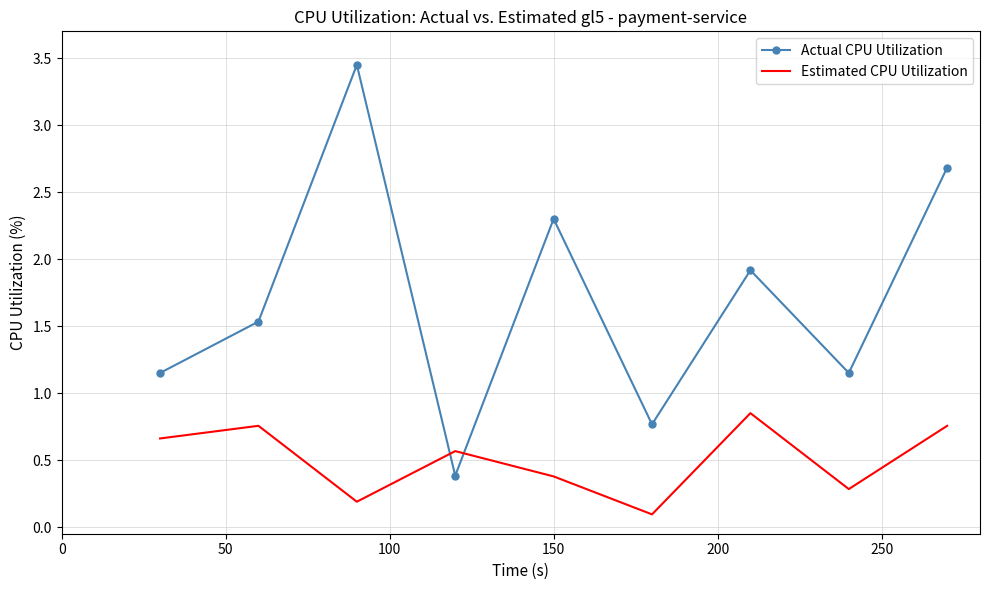

What is the lowest value of the Actual CPU Utilization series?

0.4